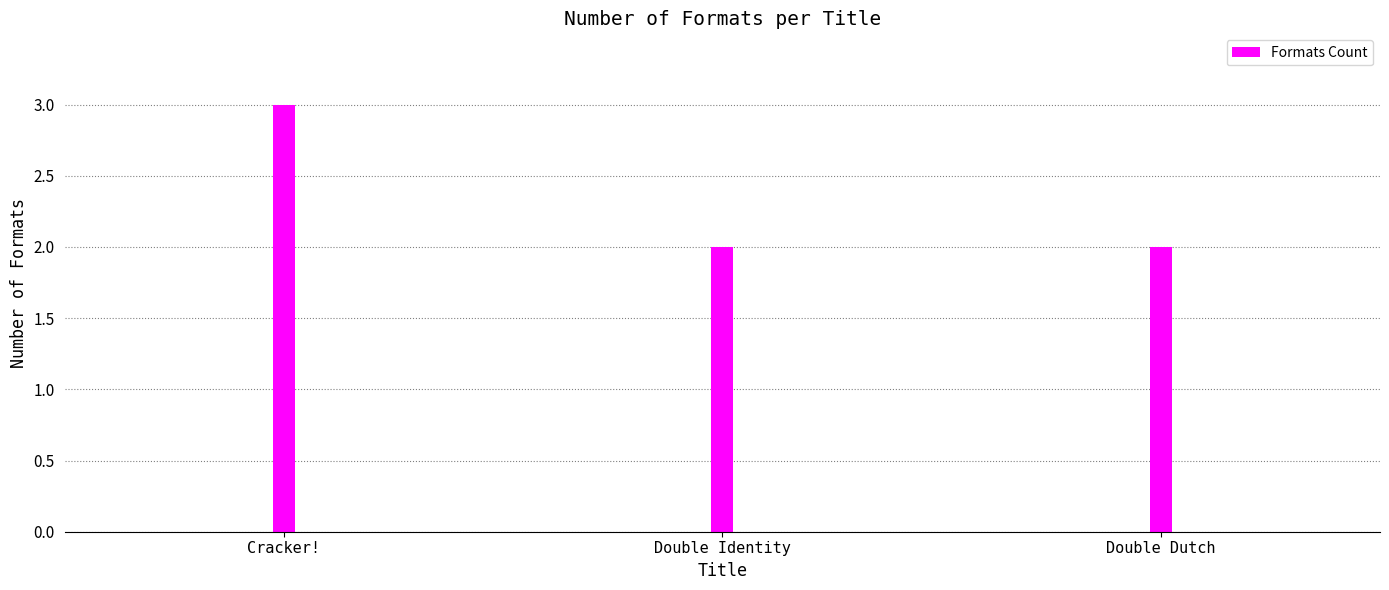

What is the value of the 2nd bar from the left?

2